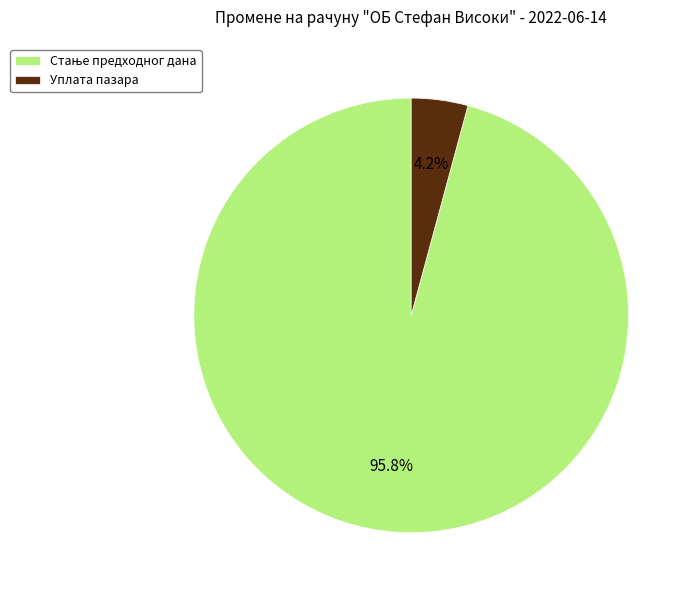

How many slices are in this pie chart?

2